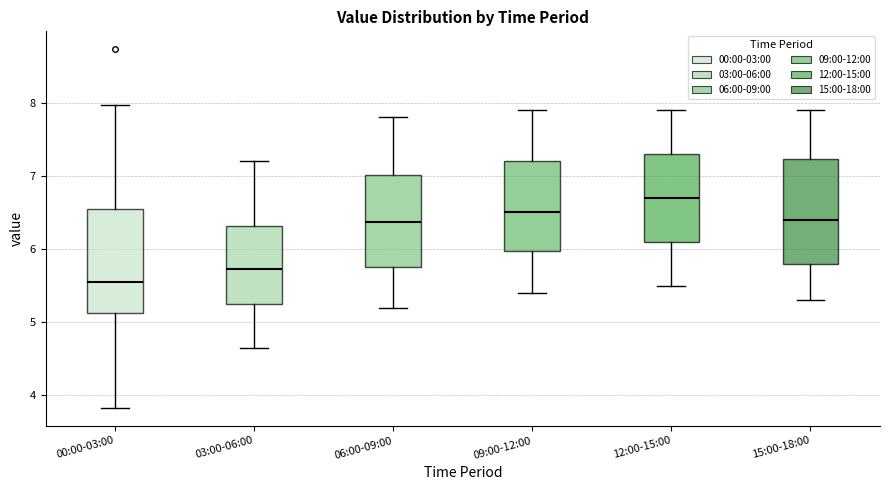

Which box's median line is the lowest?

00:00-03:00